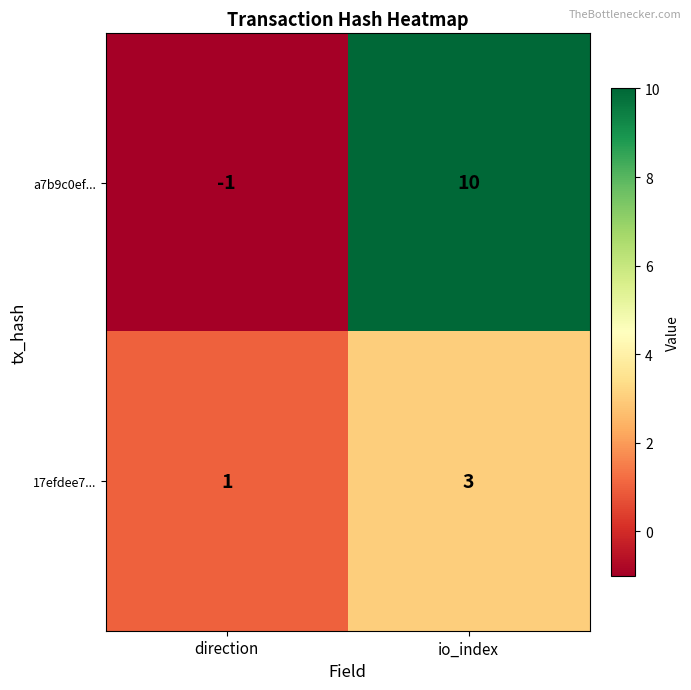

The value of a7b9c0ef... at direction is -1. True or false?

True